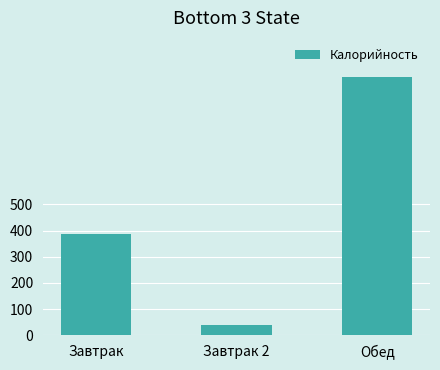

What is the average value?

471.5